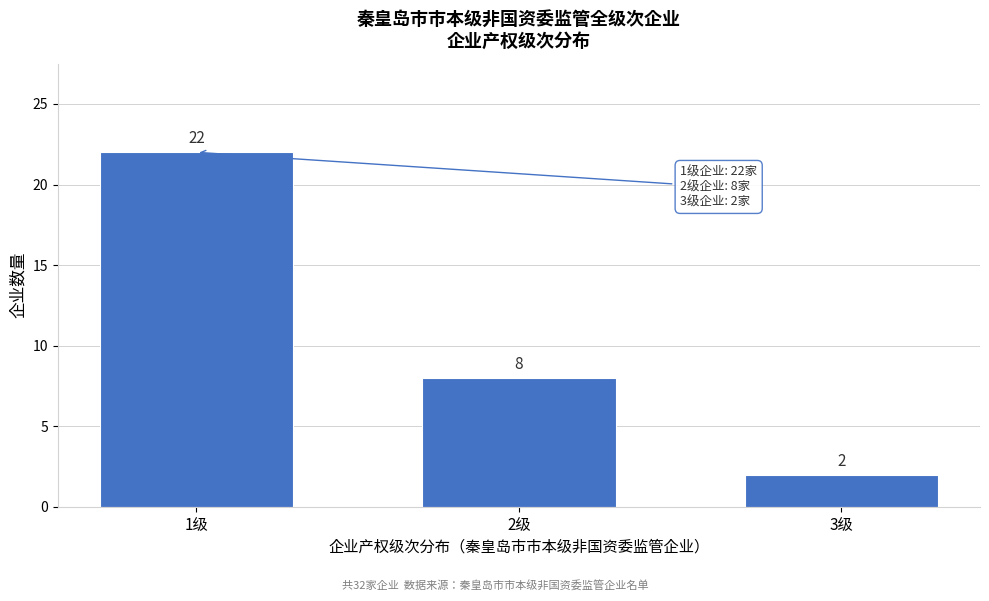

Reading left to right, what are all the values shown in this chart?

22	8	2